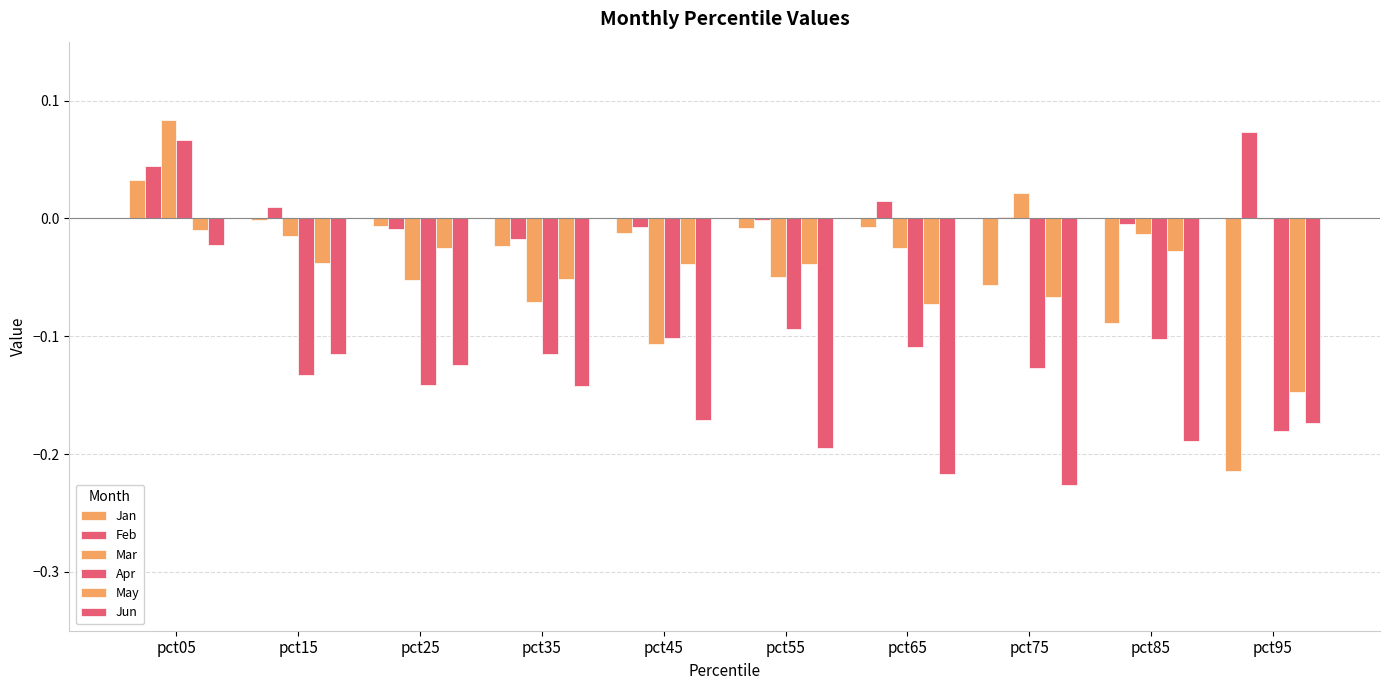

At how many categories does at least one series exceed 0?

5